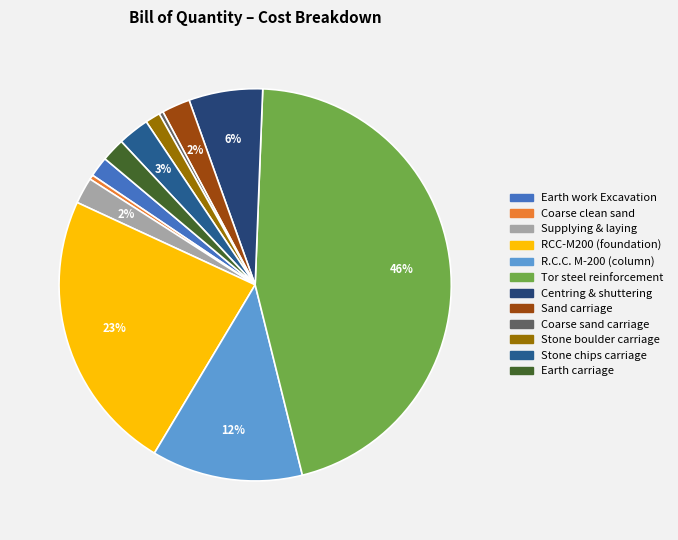

How many slices are in this pie chart?

12